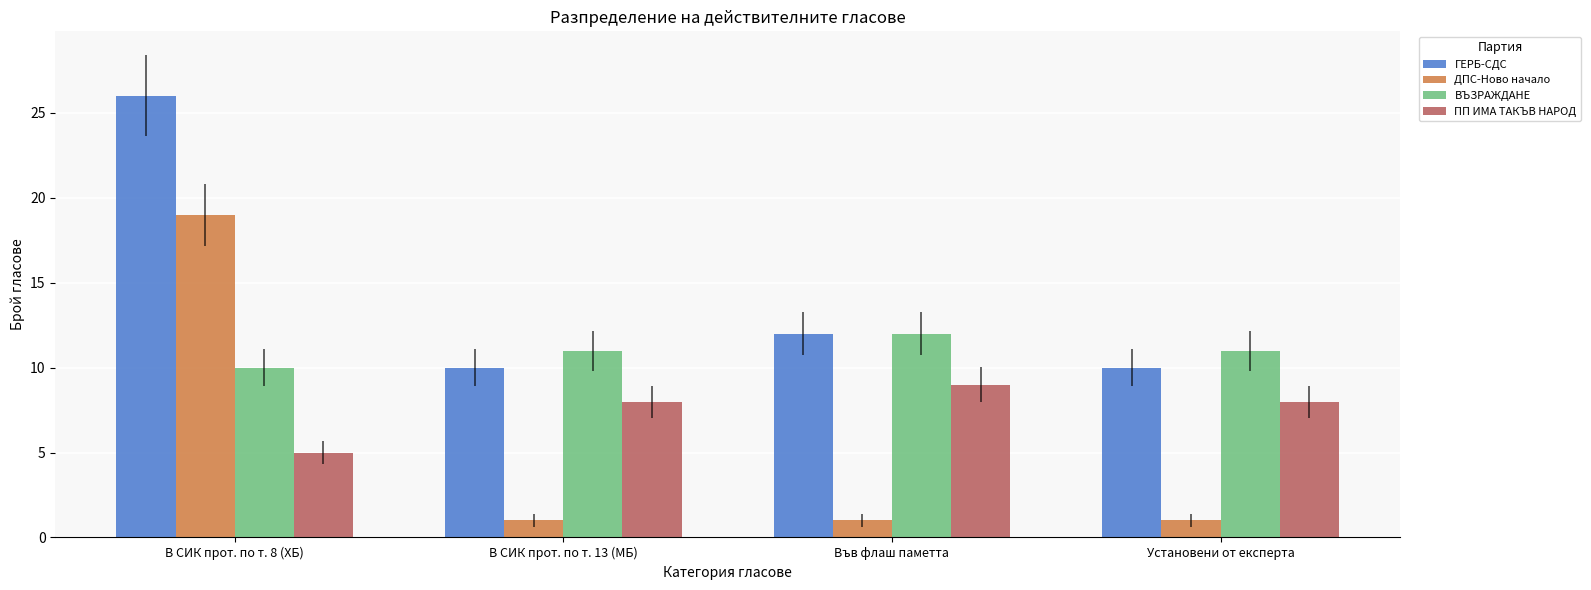

List the series in order of their peak value, highest first.

ГЕРБ-СДС, ДПС-Ново начало, ВЪЗРАЖДАНЕ, ПП ИМА ТАКЪВ НАРОД